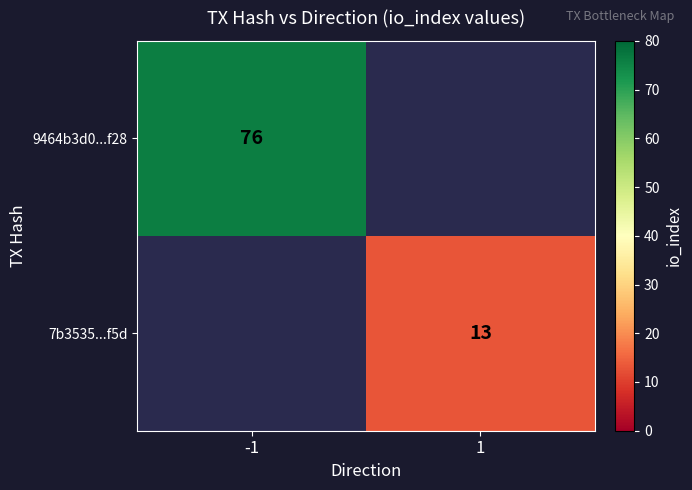

Is the value of 7b3535...f5d at 1 greater than the value of 9464b3d0...f28 at -1?

No